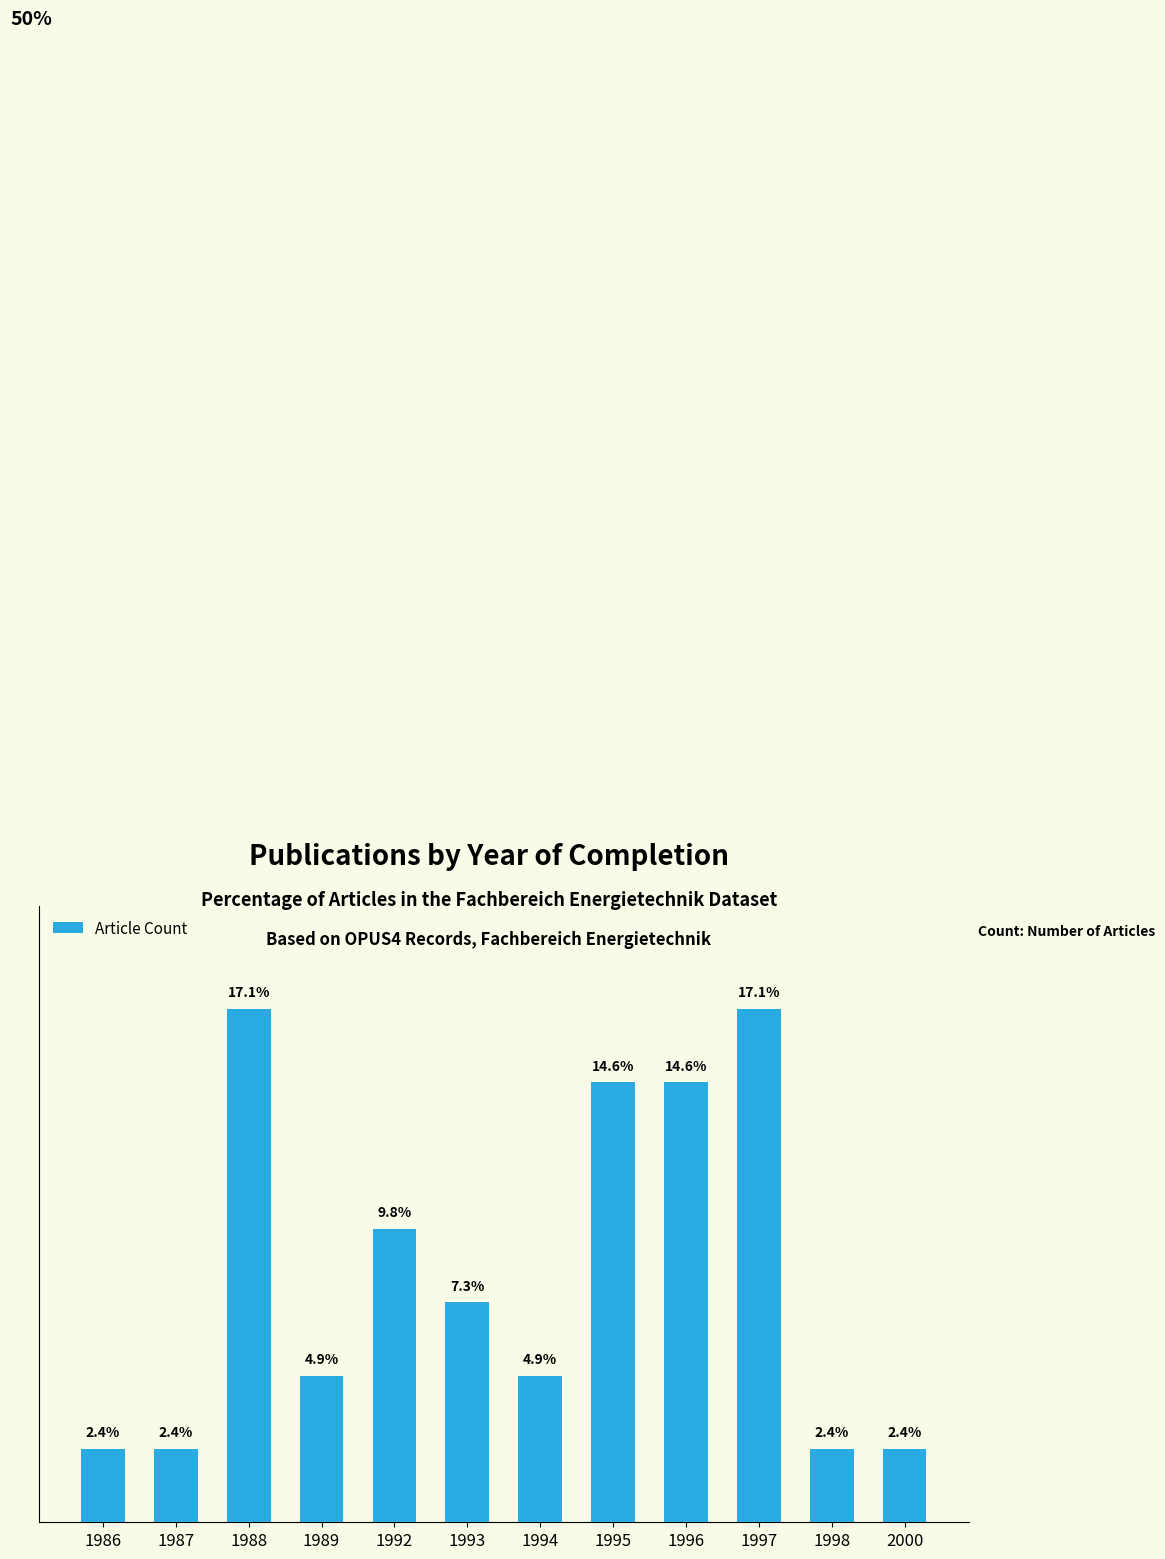

Rank the categories by value from highest to lowest.

1988, 1997, 1995, 1996, 1992, 1993, 1989, 1994, 1986, 1987, 1998, 2000